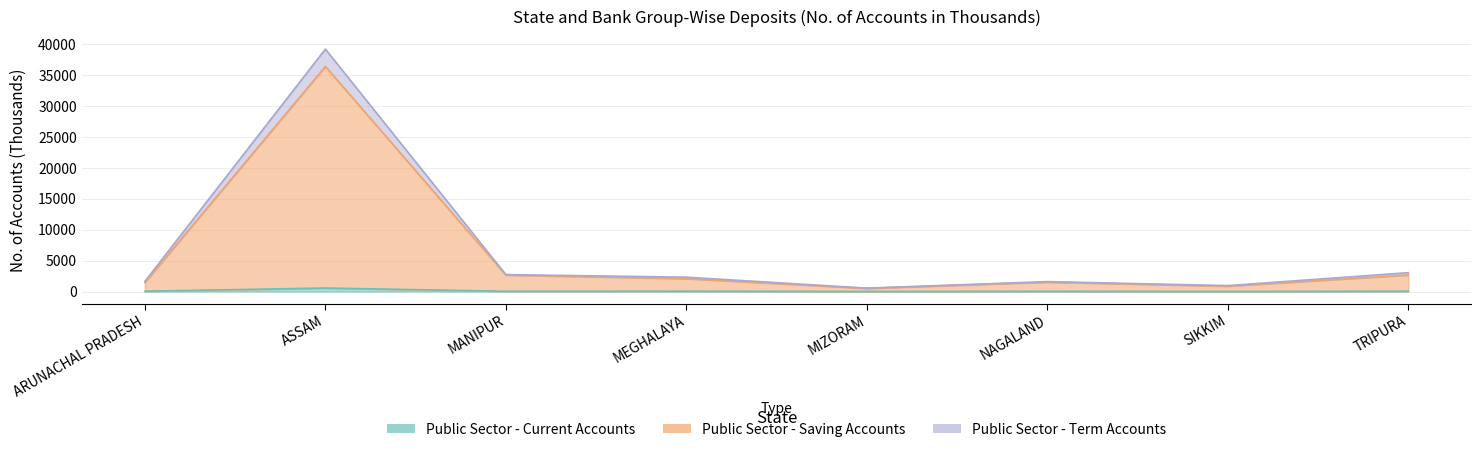

The value of Public Sector - Current Accounts at SIKKIM is 9.5. True or false?

False